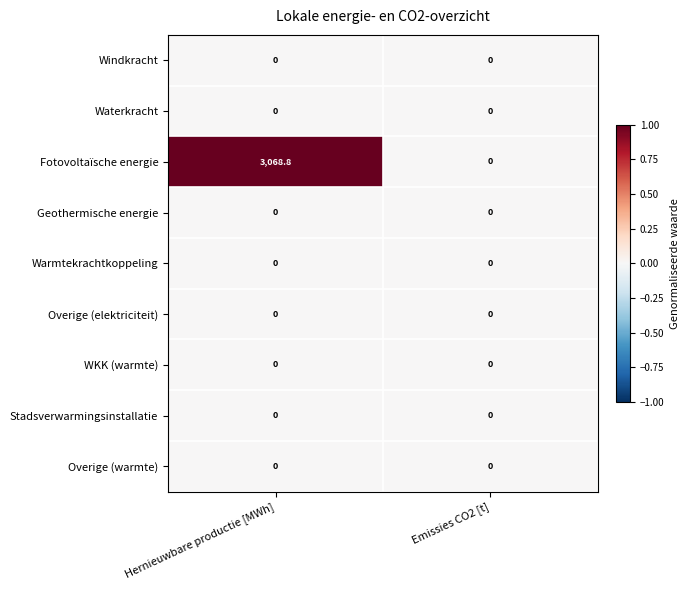

The Waterkracht series shows 0.0 at Emissies CO2 [t]. True or false?

True